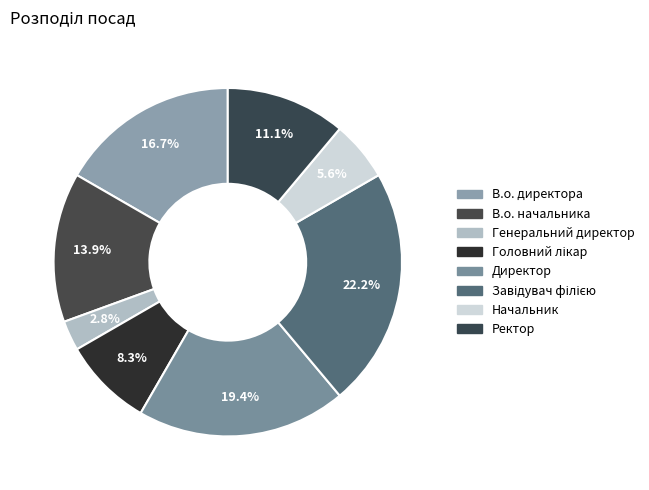

Does Начальник account for over 50% of the chart?

No